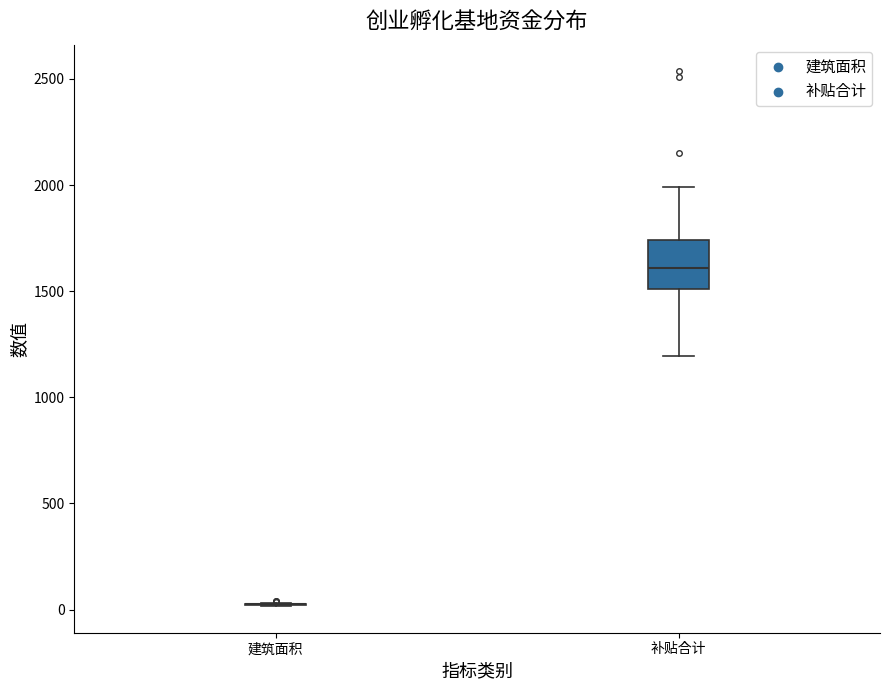

Reading left to right, read every box against the y-axis: the position of its median line, the range the box covers, and the ends of its whiskers. The values are not printed on the chart, so give them approximately, as read against the axis.

建筑面积: box collapsed to a line at 0, whiskers 0 to 50
补贴合计: median 1600, box 1500 to 1750, whiskers 1200 to 2000